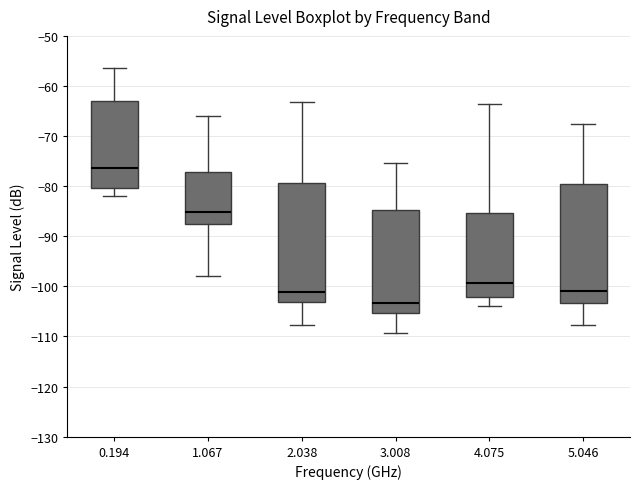

Which box's median line is the lowest?

3.008